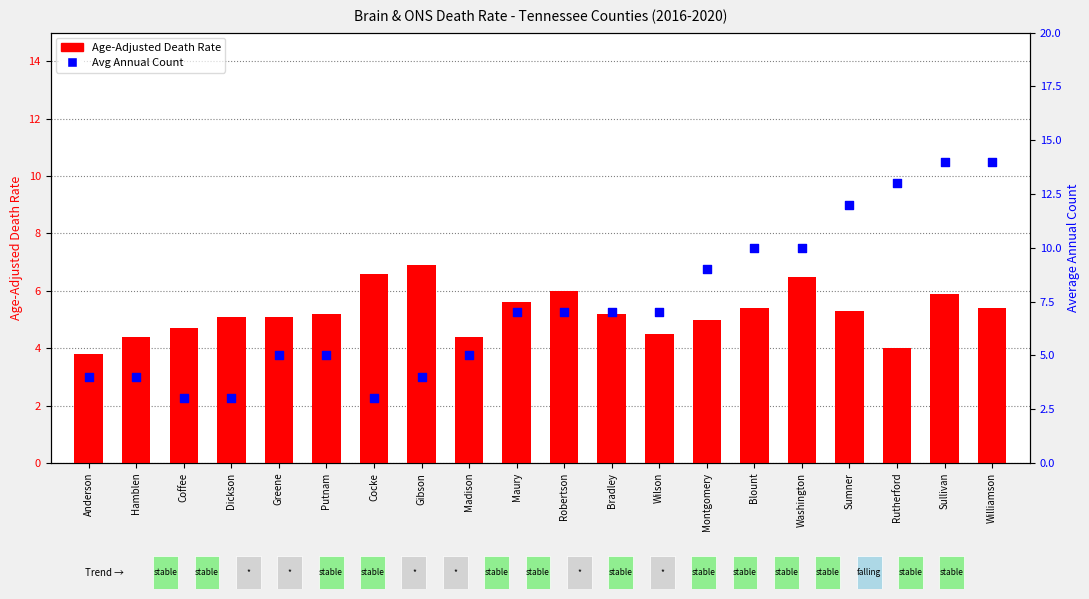

Which series contains the highest Y value?

Average Annual Count